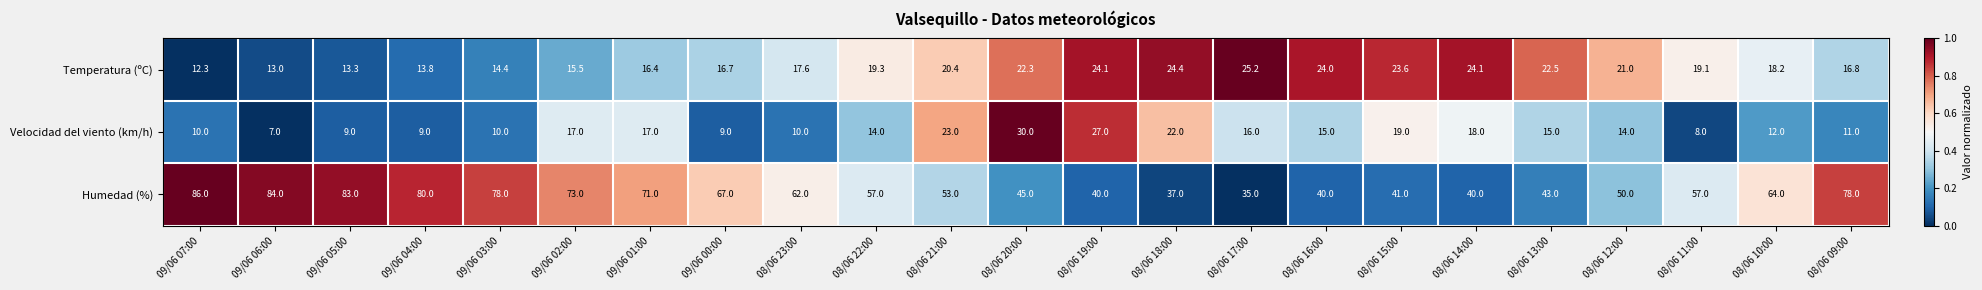

How many series are shown in this chart?

3